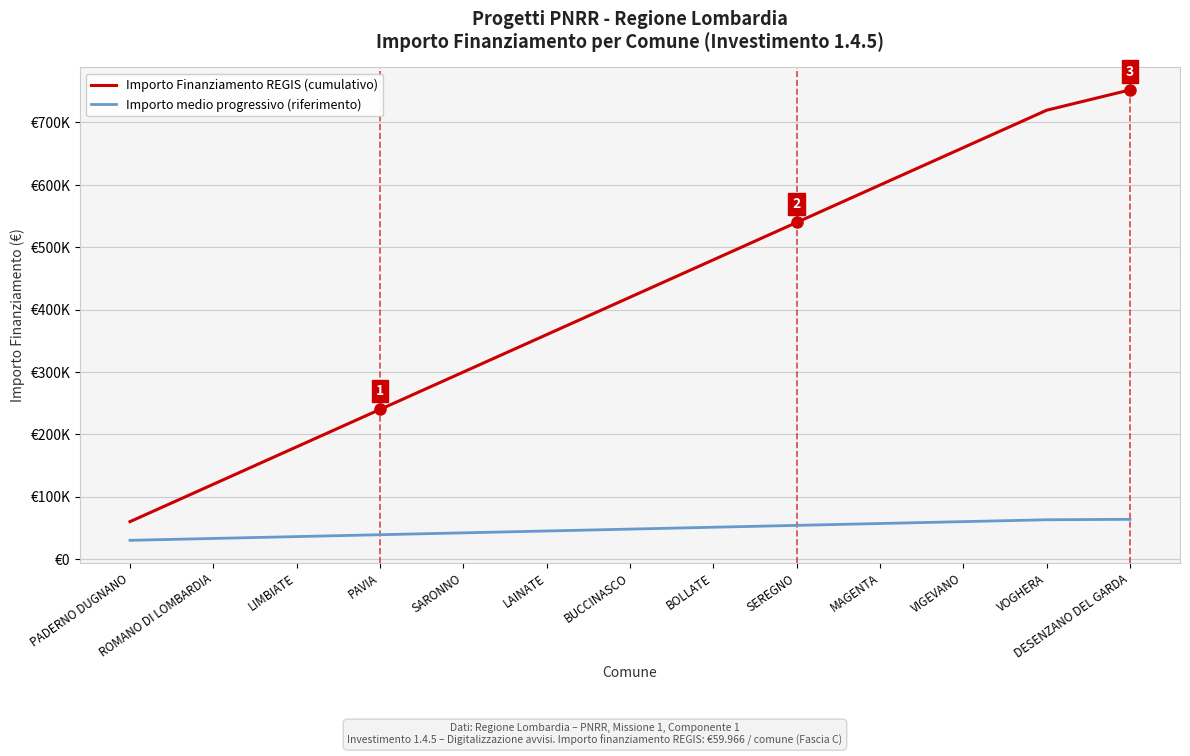

Does the chart have visible grid lines?

Yes